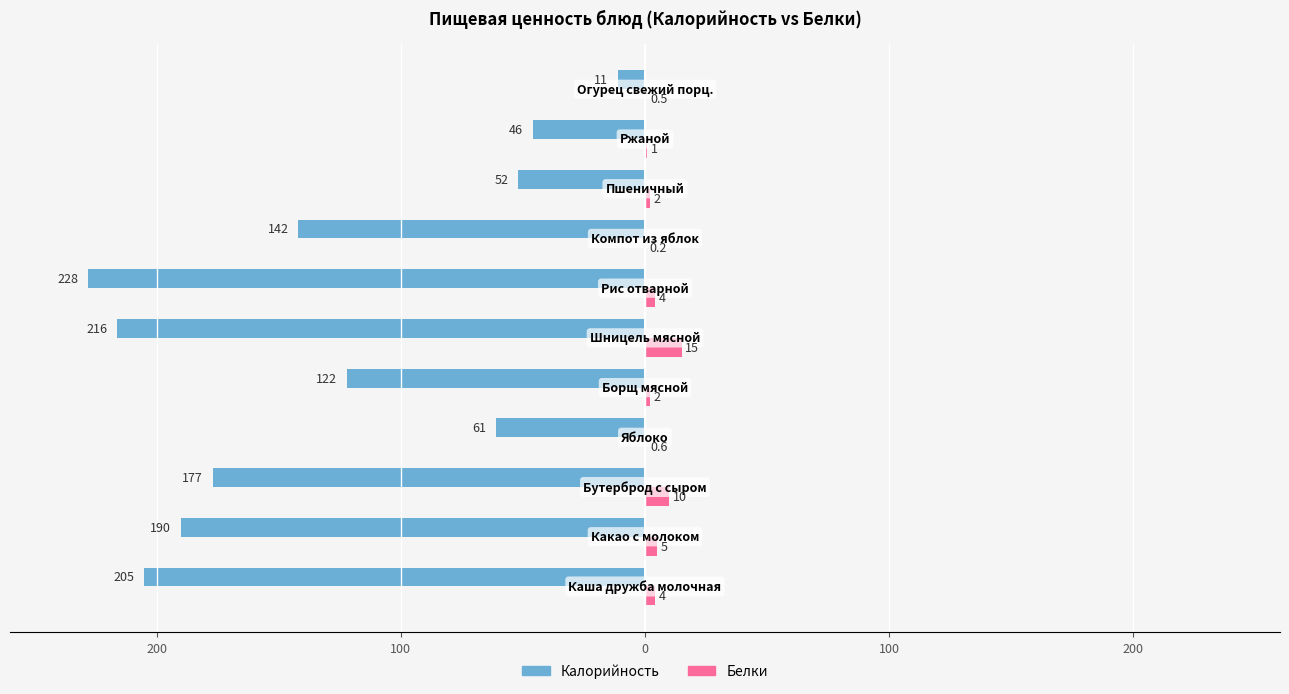

What are all the series names shown in the legend?

Калорийность, Белки